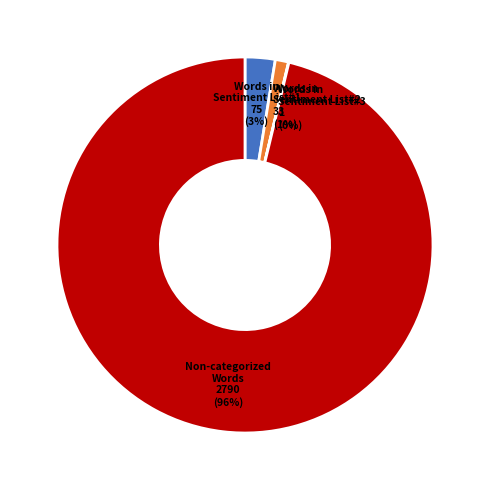

Which slice represents more than half of the pie?

Non-categorized Words